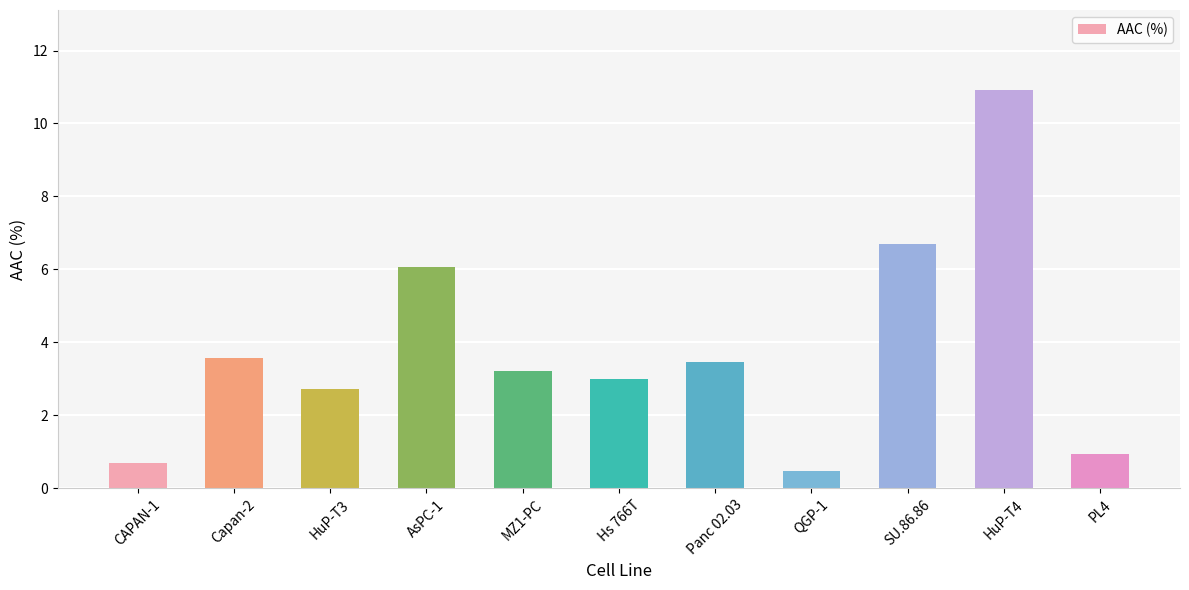

Reading left to right, extract all data points from this chart.

0.7	3.6	2.7	6.1	3.2	3.0	3.5	0.5	6.7	10.9	0.9